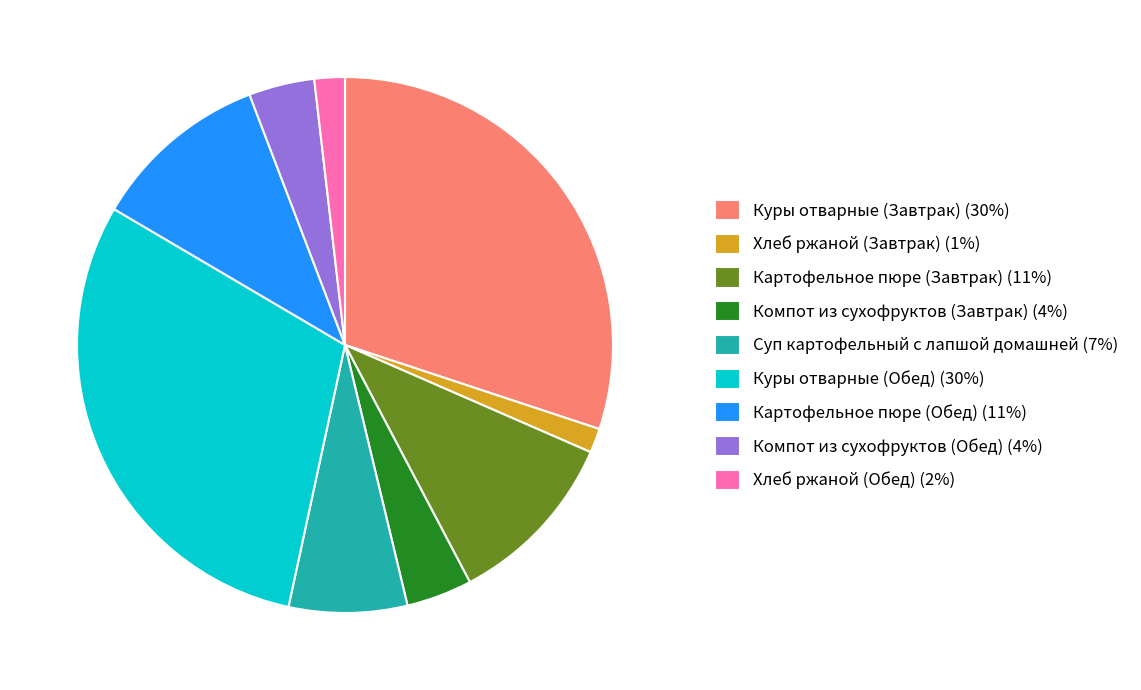

Combined, do Картофельное пюре (Завтрак) and Картофельное пюре (Обед) account for over 50%?

No